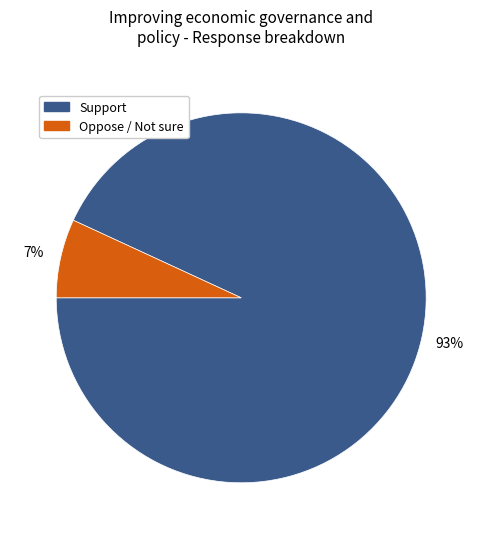

Rank the categories by value from highest to lowest.

Support, Oppose / Not sure